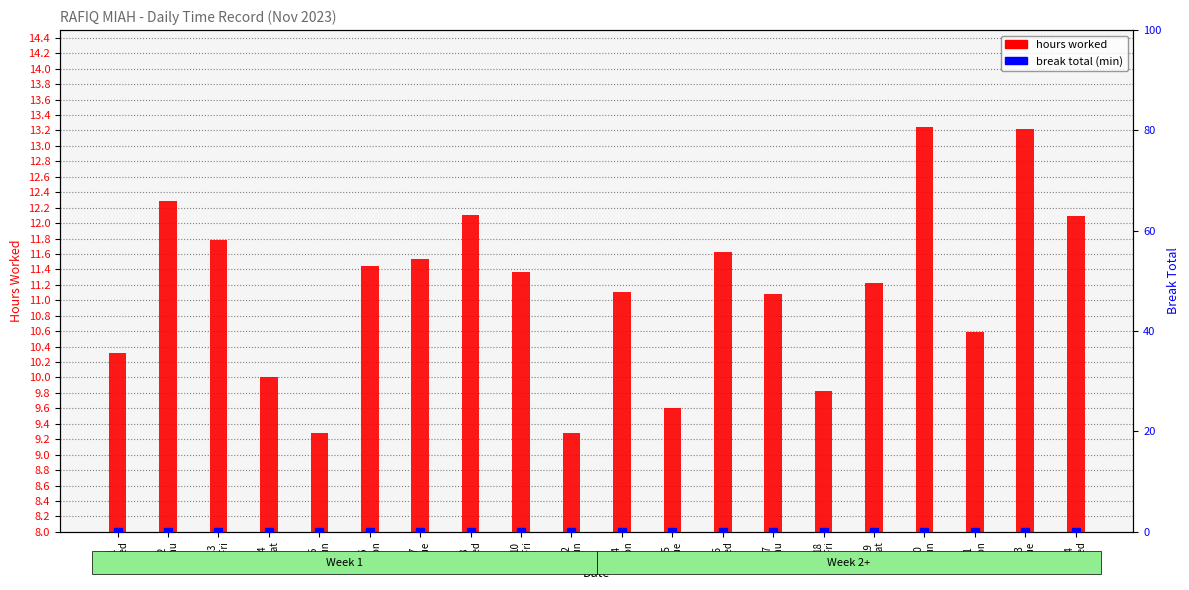

Which series reaches the maximum Y coordinate?

hours worked